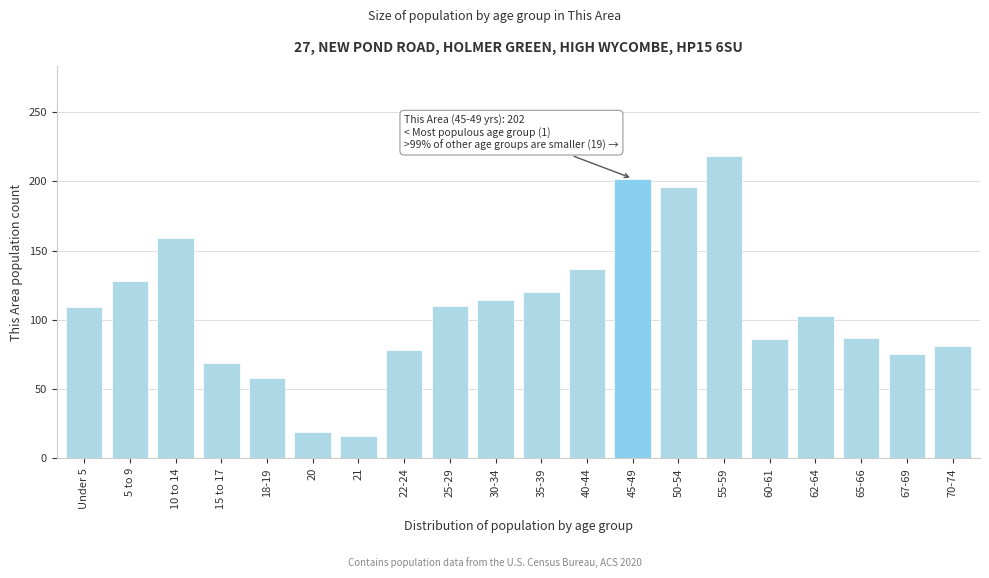

What is the difference between the maximum and second lowest values?

199